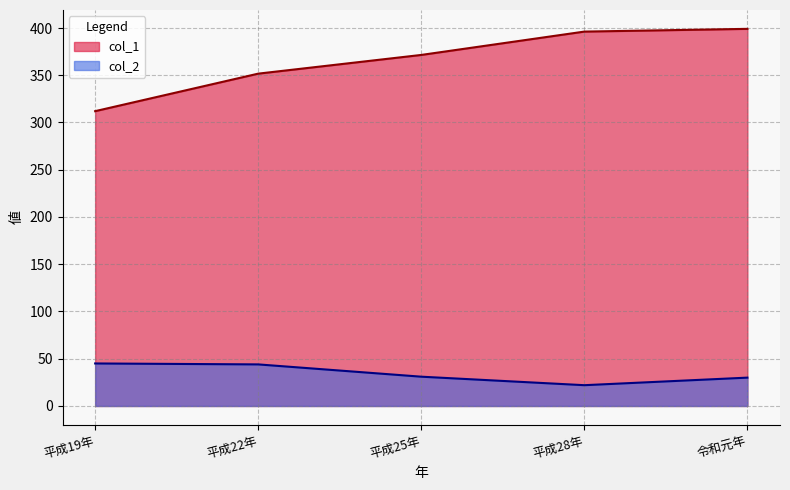

List the series in order of their overall mean, lowest first.

col_2, col_1